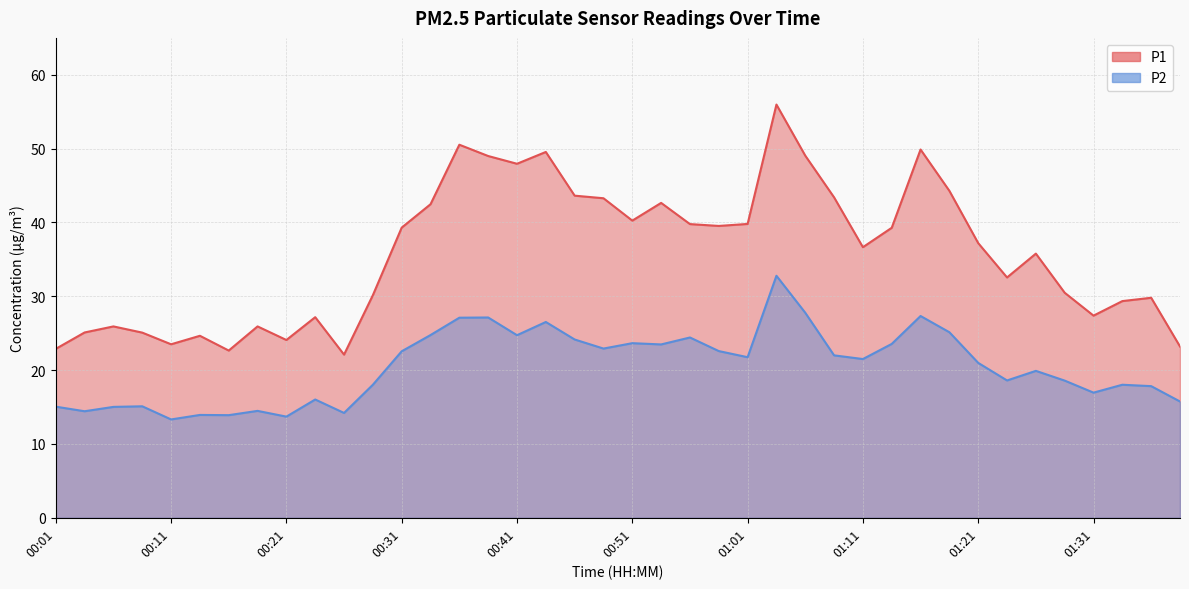

How many series are shown in this chart?

2